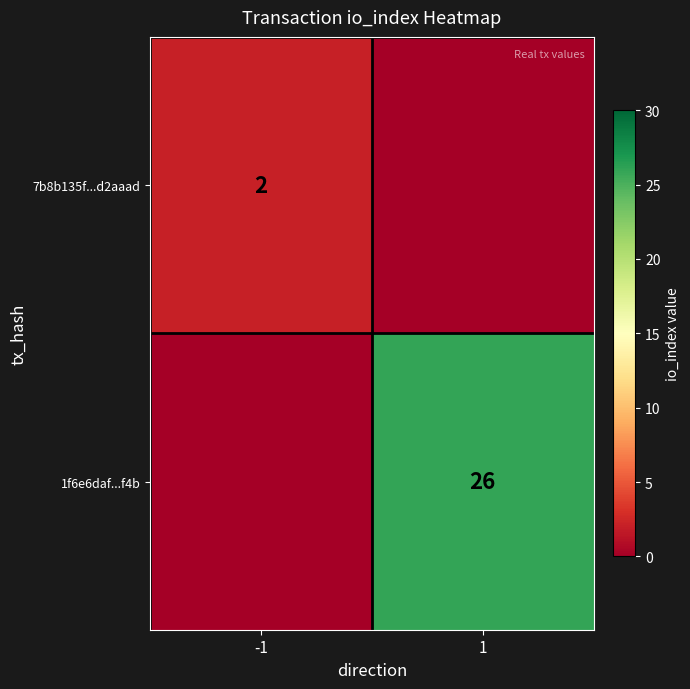

Is it true that 1f6e6daf...f4b equals 26 at 1?

True